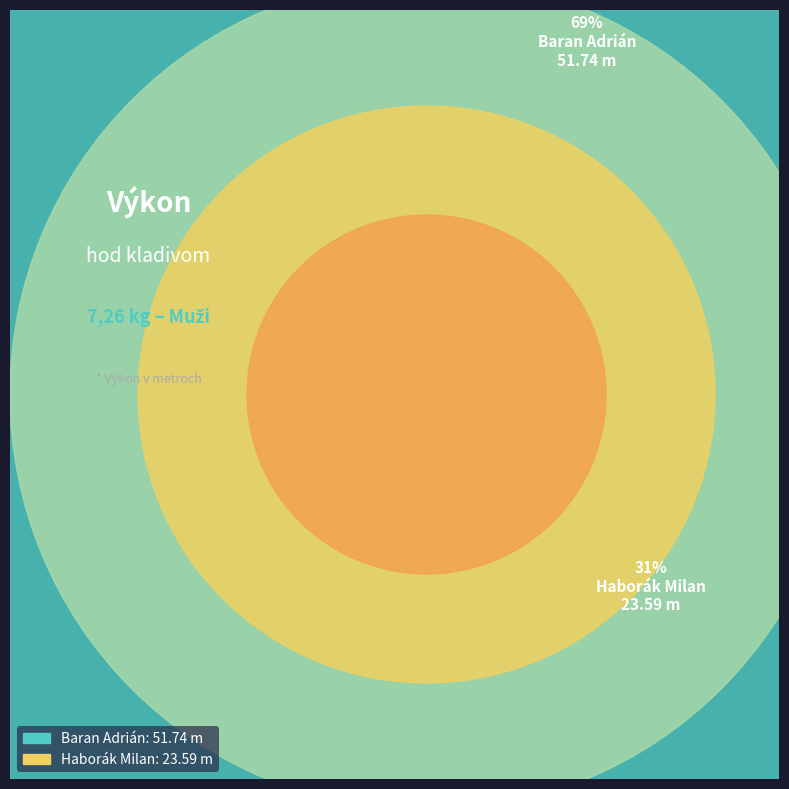

What is the ratio of the value at Haborák Milan to the value at Baran Adrián?

0.5